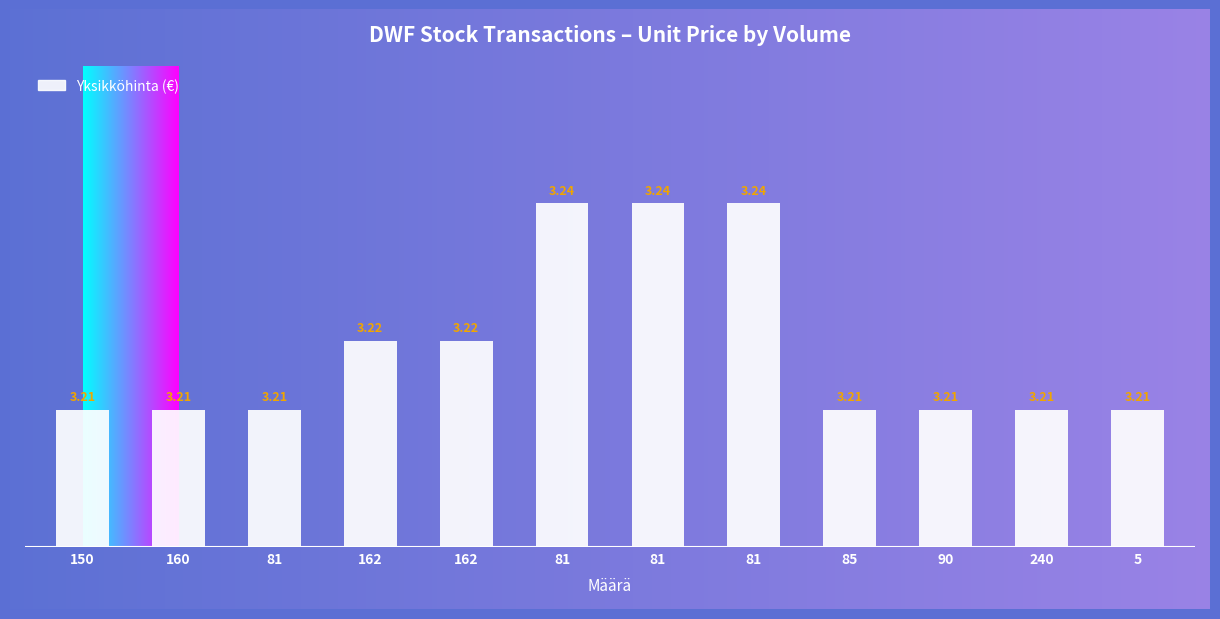

Does the chart contain stacked bars?

No